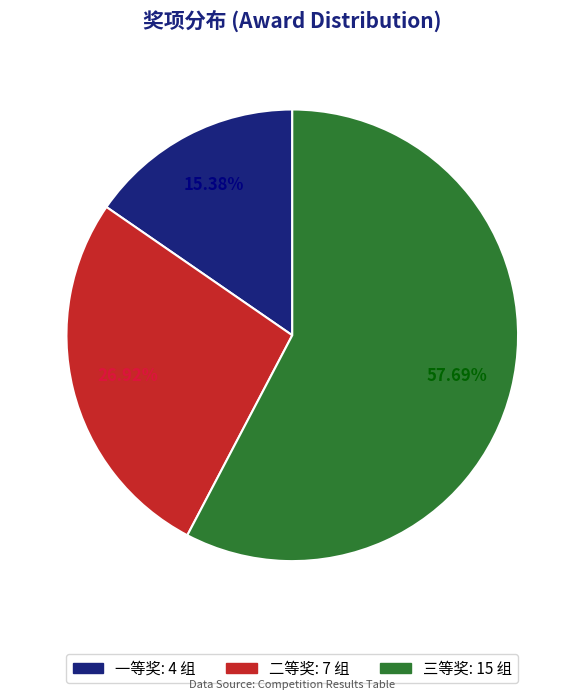

To the nearest percent, what portion does 二等奖 represent?

27%